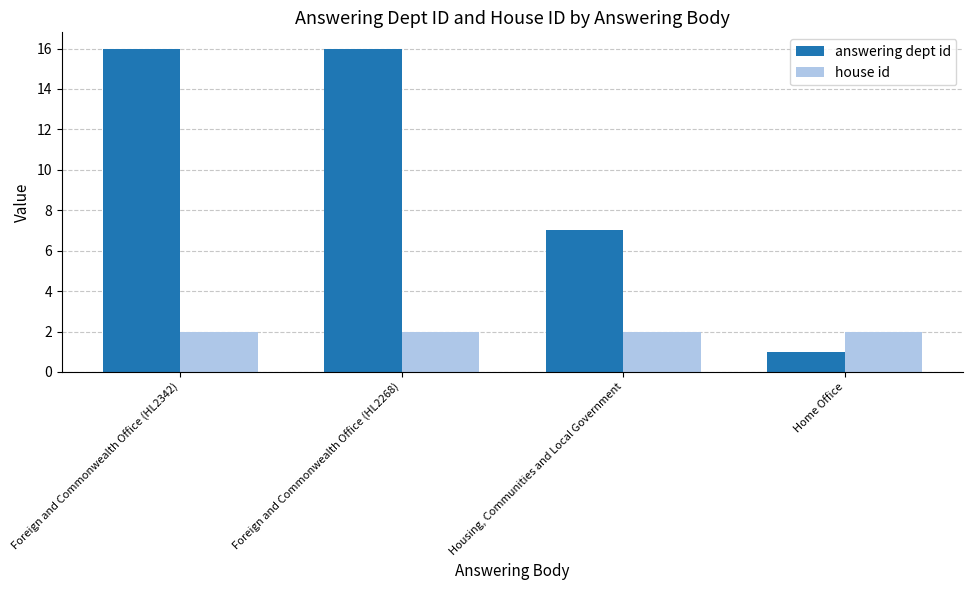

True or false: answering dept id has a value of 24 at Foreign and Commonwealth Office (HL2342).

False